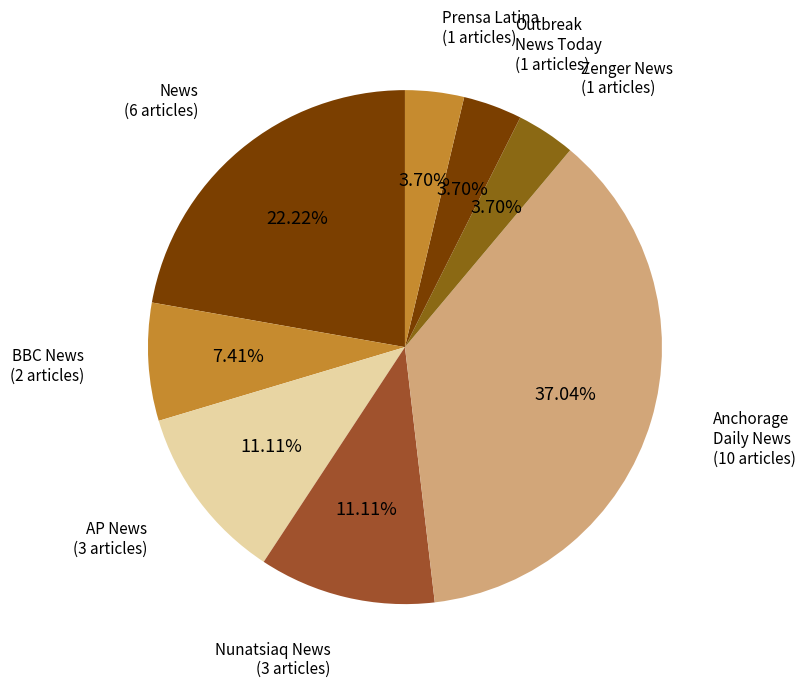

Which slice is the largest?

Anchorage Daily News